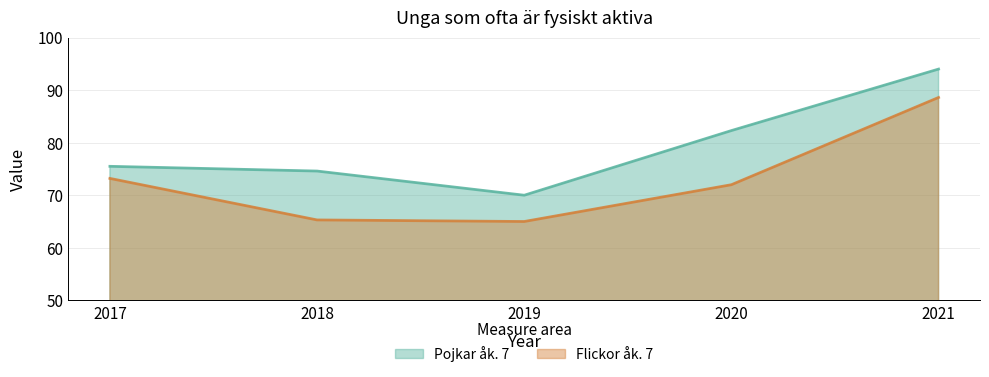

What is the minimum value for Flickor åk. 7?

65.0